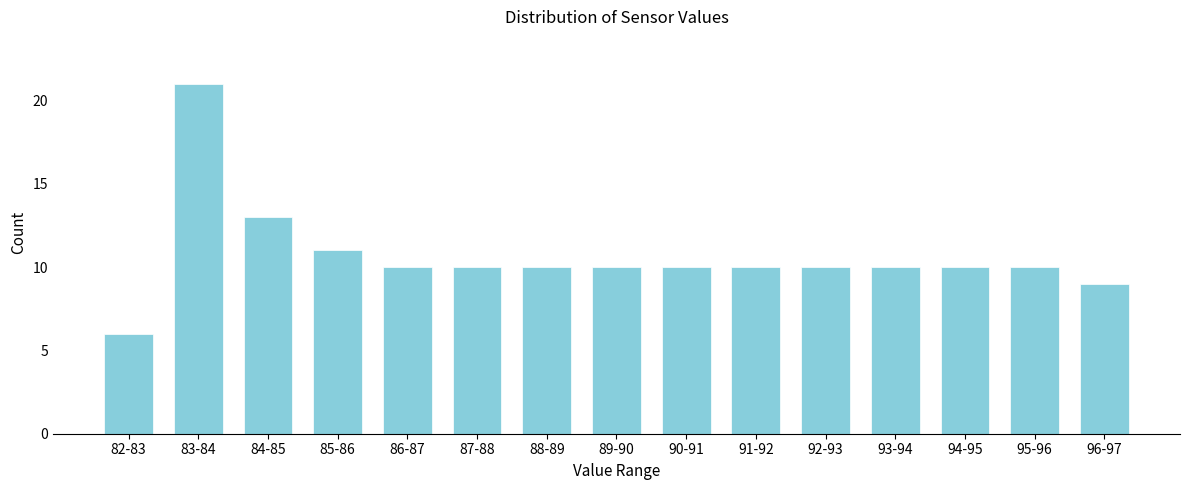

Reading left to right, list all the values displayed in this chart.

82-83=6	83-84=21	84-85=13	85-86=11	86-87=10	87-88=10	88-89=10	89-90=10	90-91=10	91-92=10	92-93=10	93-94=10	94-95=10	95-96=10	96-97=9